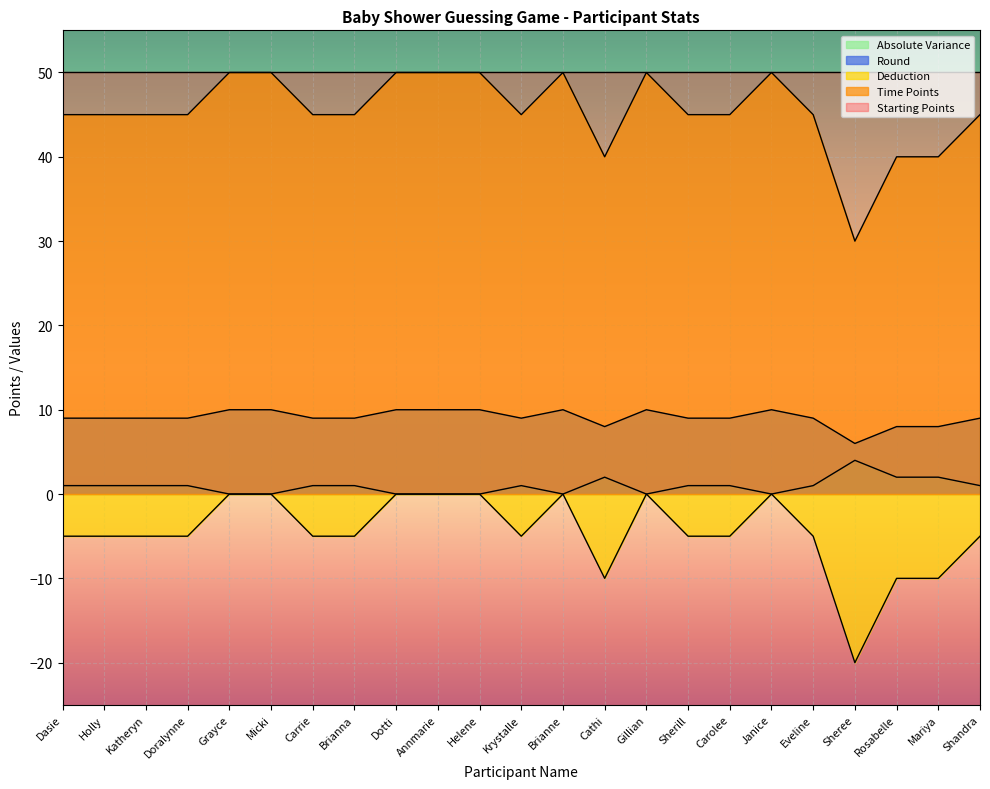

What is the difference between the highest and lowest values at Katheryn?

55